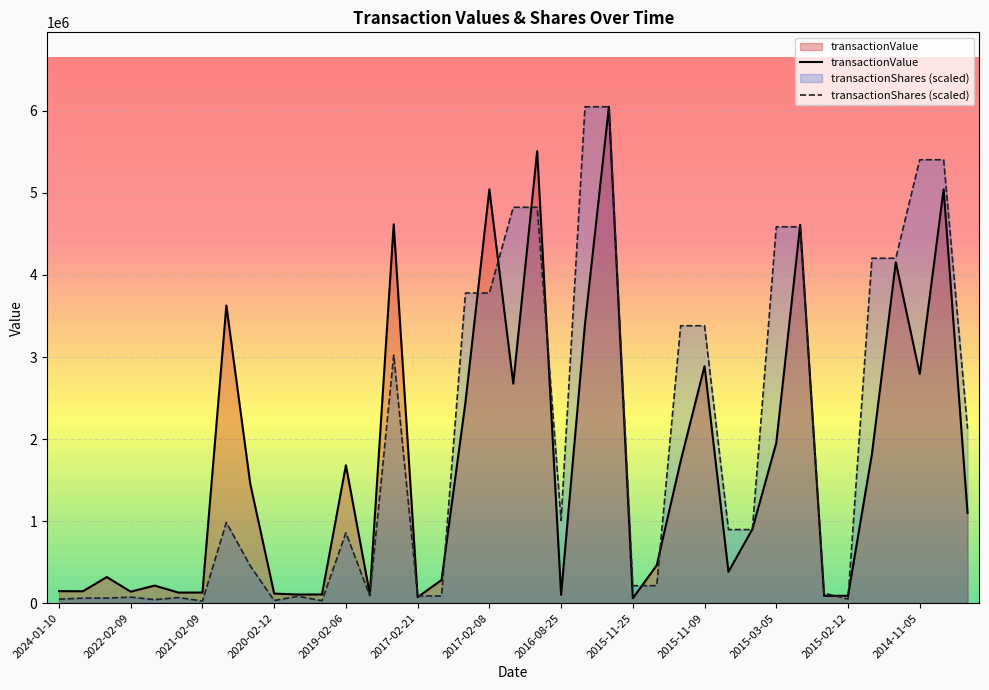

Is it true that transactionValue equals 188589.5 at 2015-03-05?

False